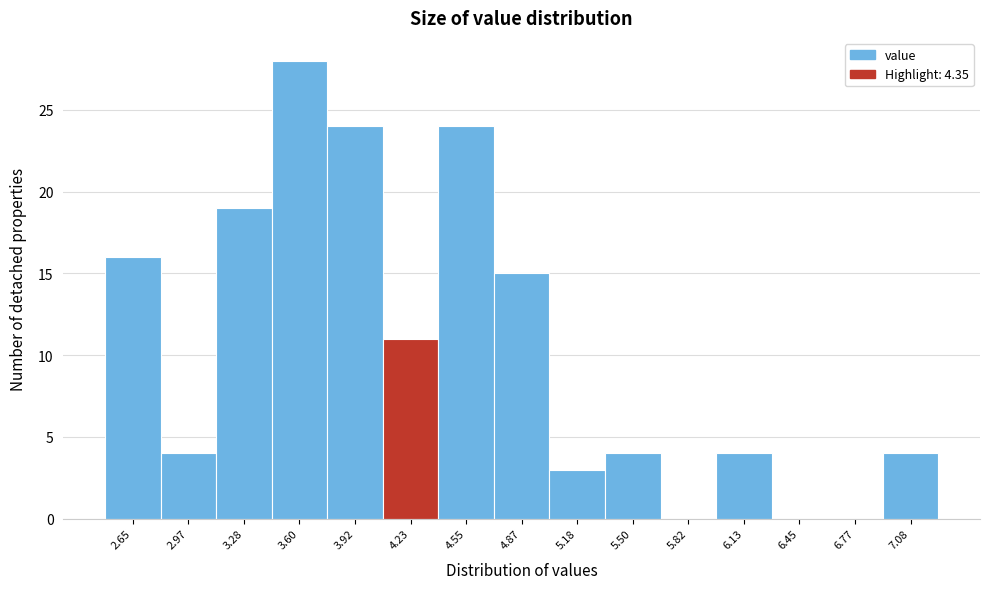

Reading left to right, list all the values displayed in this chart.

2.65=16	2.97=4	3.28=19	3.60=28	3.92=24	4.23=11	4.55=24	4.87=15	5.18=3	5.50=4	5.82=0	6.13=4	6.45=0	6.77=0	7.08=4